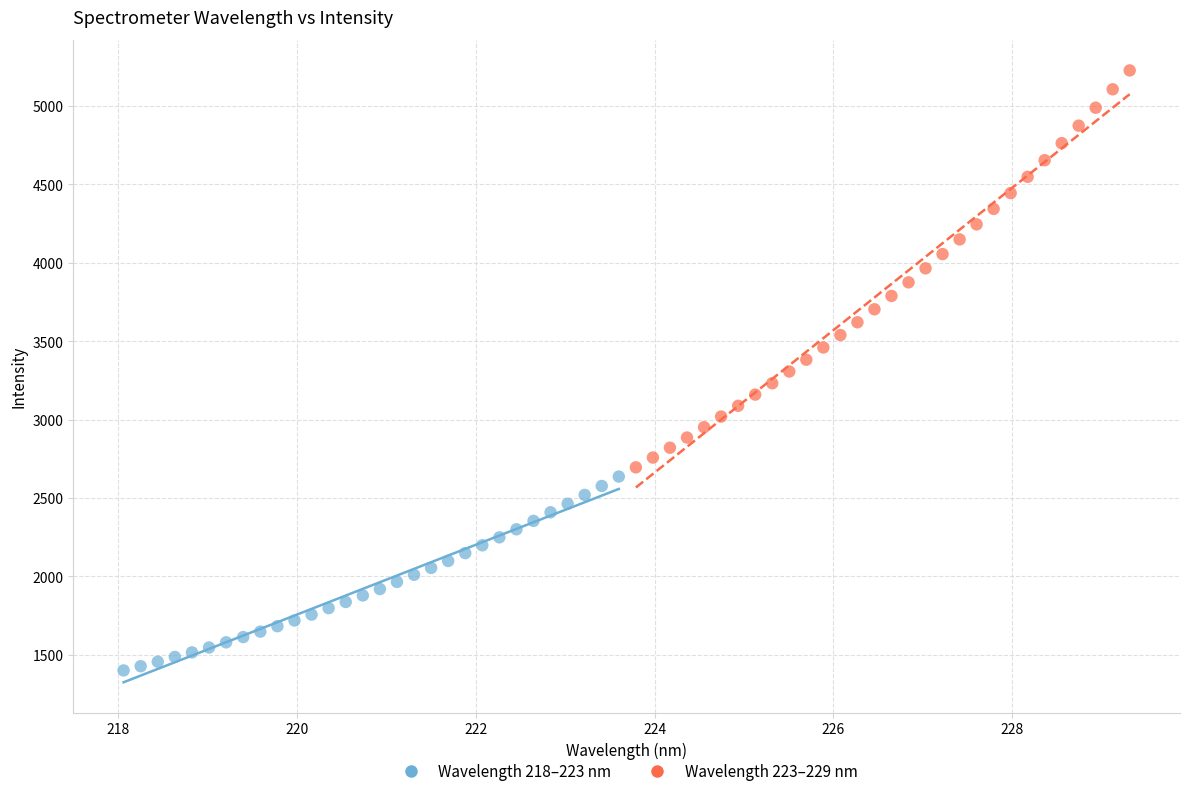

Which series contains the highest Y value?

Wavelength 223–229 nm